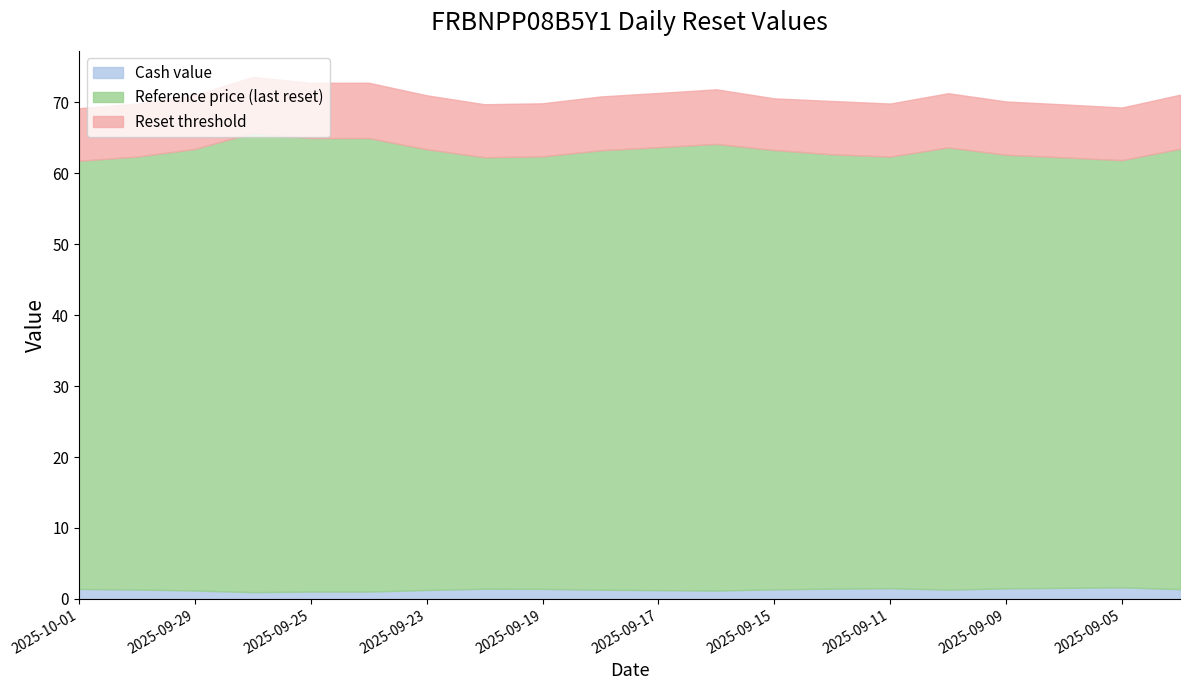

True or false: Reset threshold and Reference price (last reset) intersect in this chart.

False